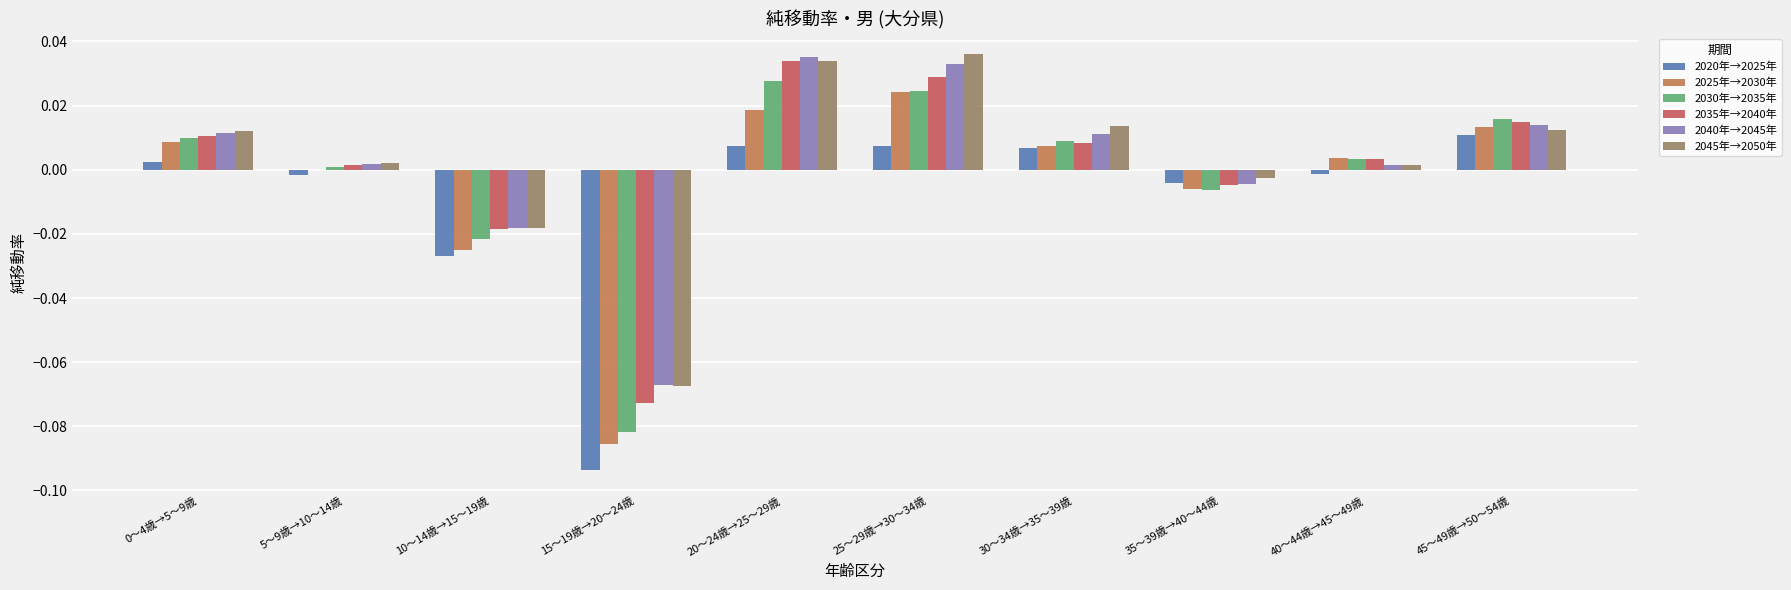

Is the value of 2025年→2030年 at 35～39歳→40～44歳 greater than the value of 2045年→2050年 at 5～9歳→10～14歳?

No